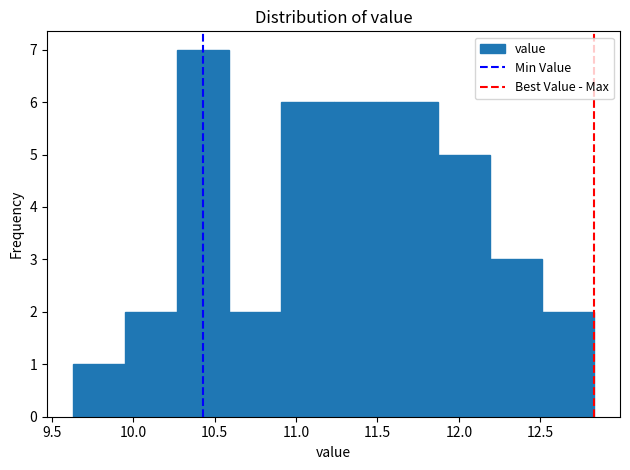

Reading left to right, list every bar in this chart as the range it spans on the x-axis followed by its height. Neither the bar edges nor the heights are printed on the chart, so give them approximately, as read against the axes.

9.63 to 9.95: 1
9.95 to 10.27: 2
10.27 to 10.59: 7
10.59 to 10.91: 2
10.91 to 11.23: 6
11.23 to 11.55: 6
11.55 to 11.87: 6
11.87 to 12.19: 5
12.19 to 12.51: 3
12.51 to 12.83: 2